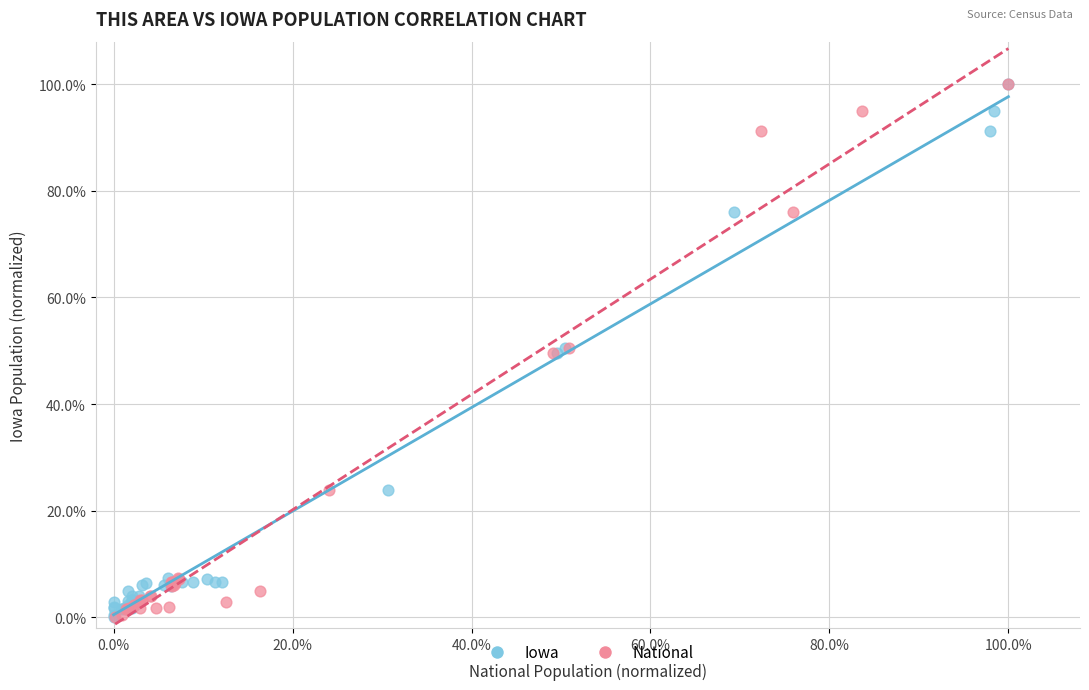

What are all the series names shown in the legend?

Iowa, National